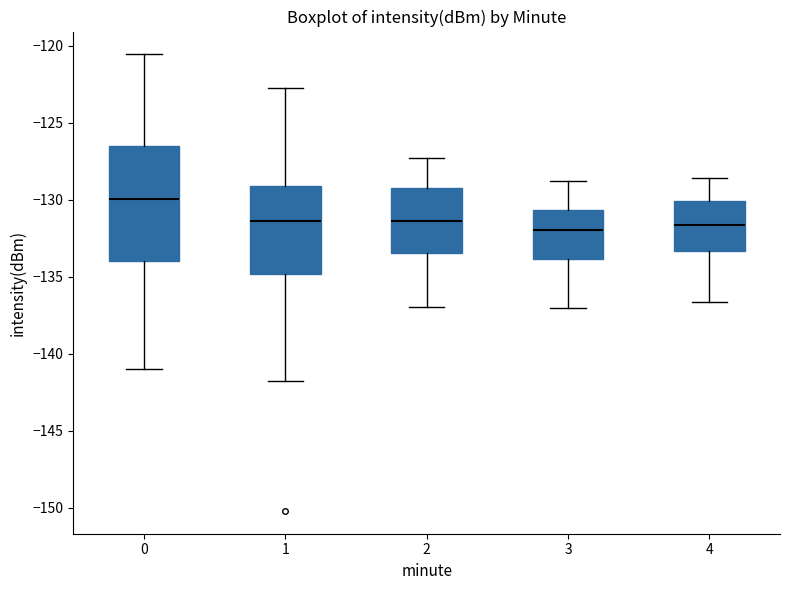

Which box is the tallest, from its lower edge to its upper edge?

0